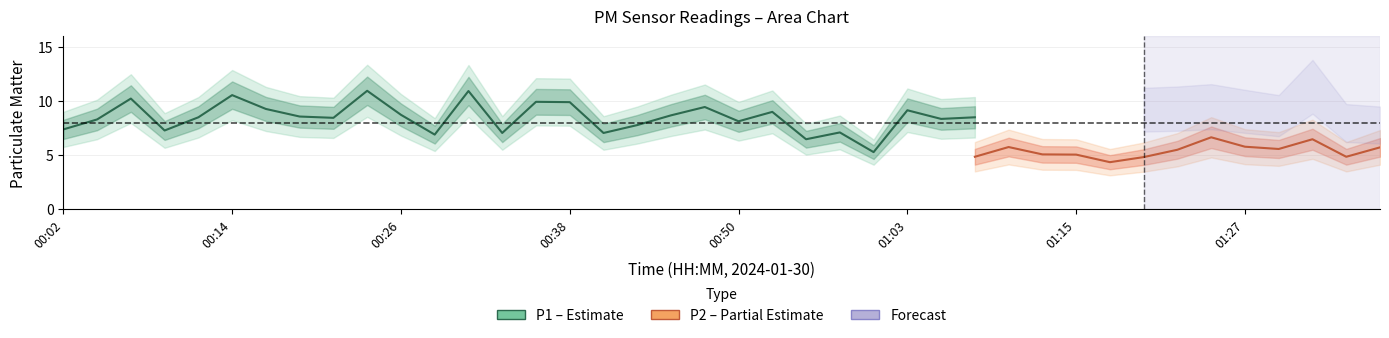

How many lines are shown in the chart?

2